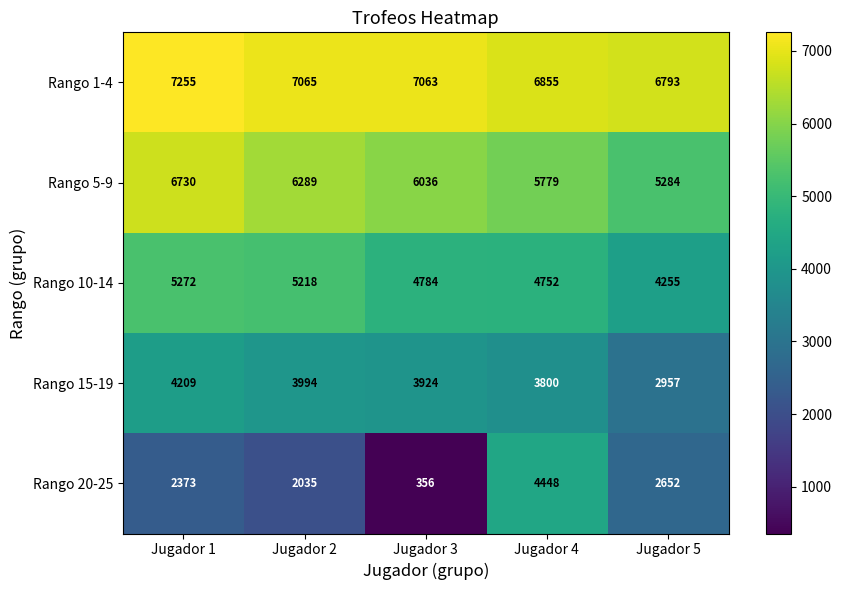

At how many categories does at least one series exceed 2476?

5